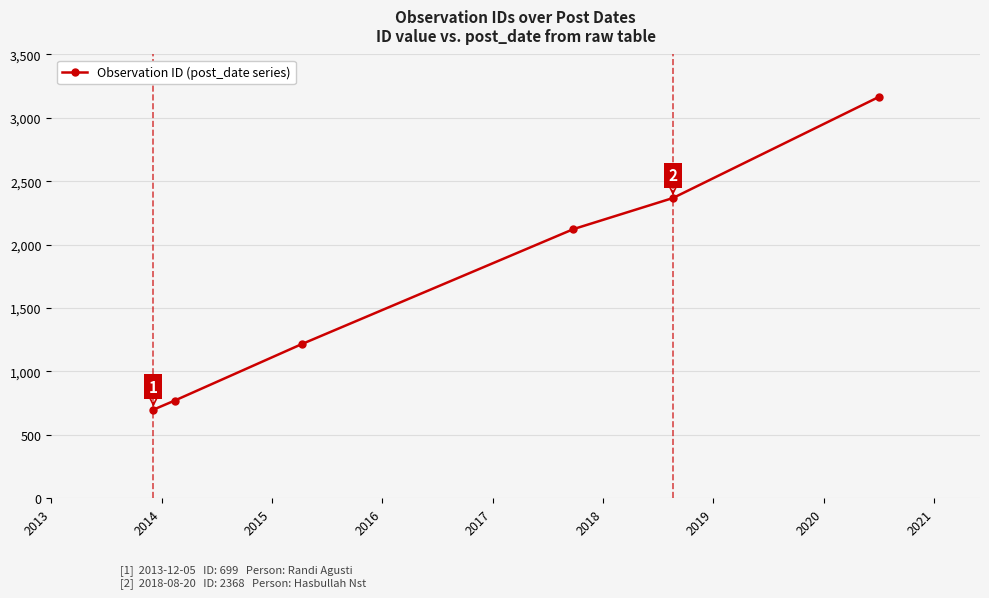

What is the sum of all values?

10342